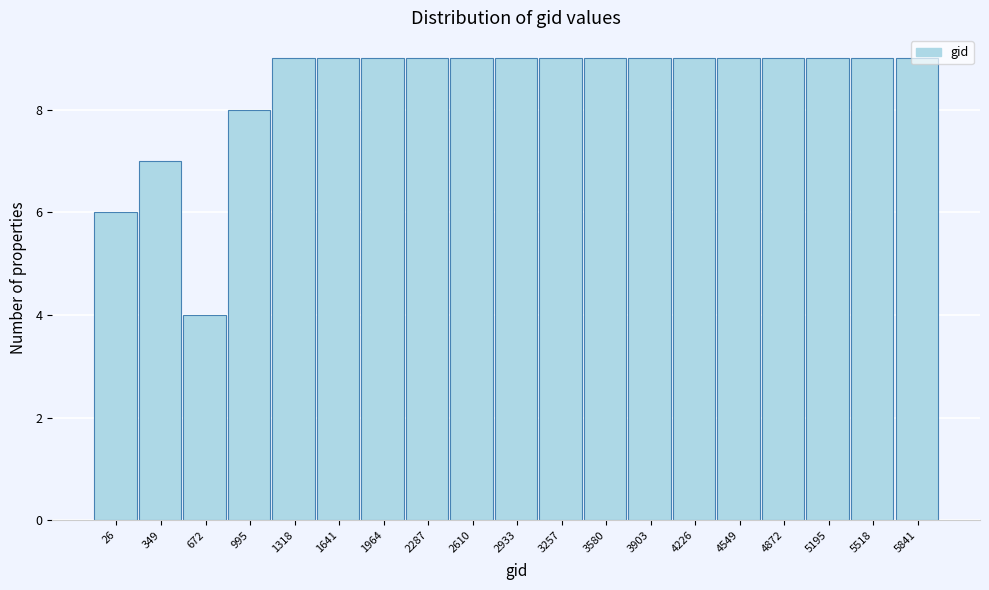

What is the sum of all values?

160